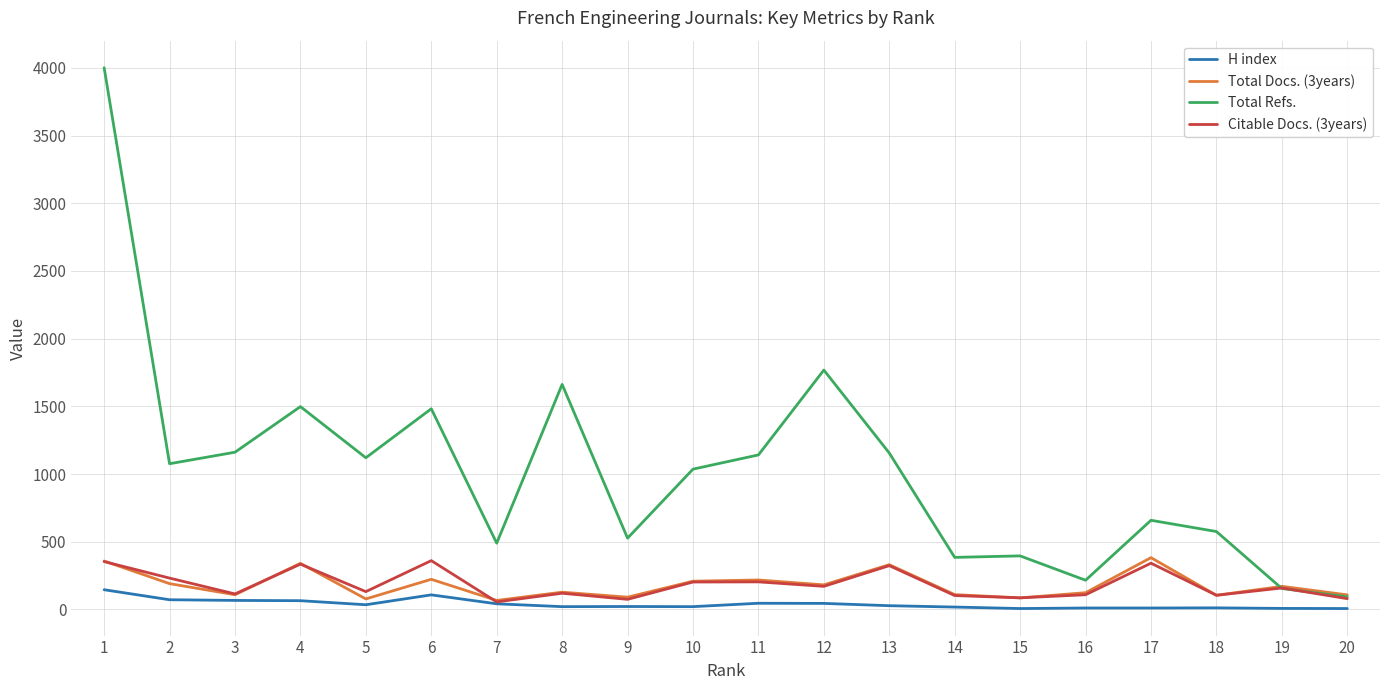

What is the sum of all Total Refs. values?

20589